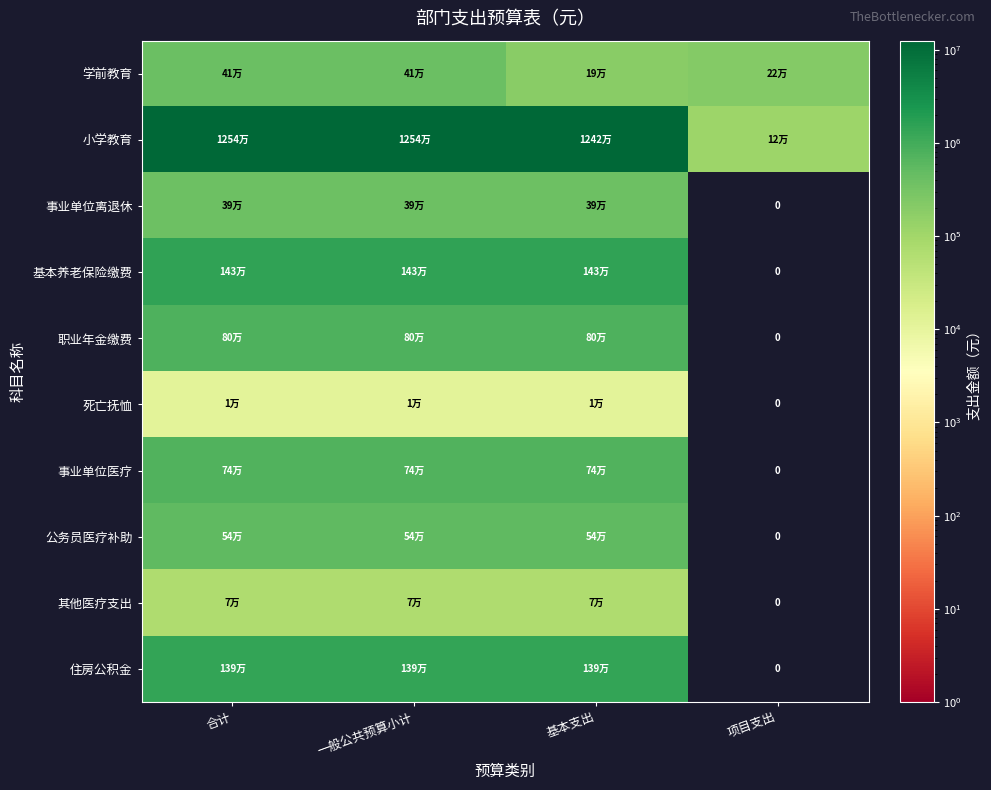

How many values in 公务员医疗补助 are above zero?

3